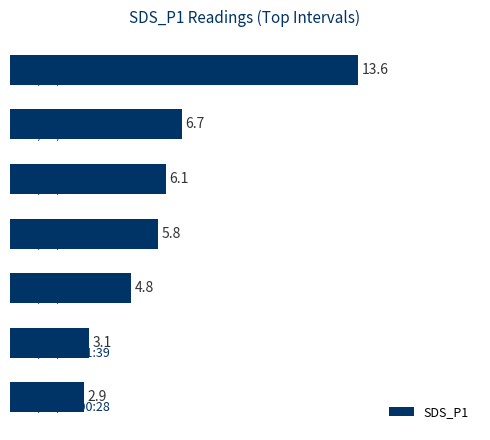

What is the average value?

6.1